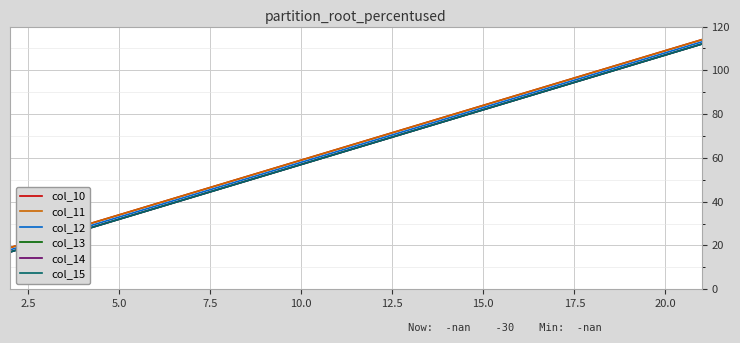

What is the lowest value of the col_10 series?

19